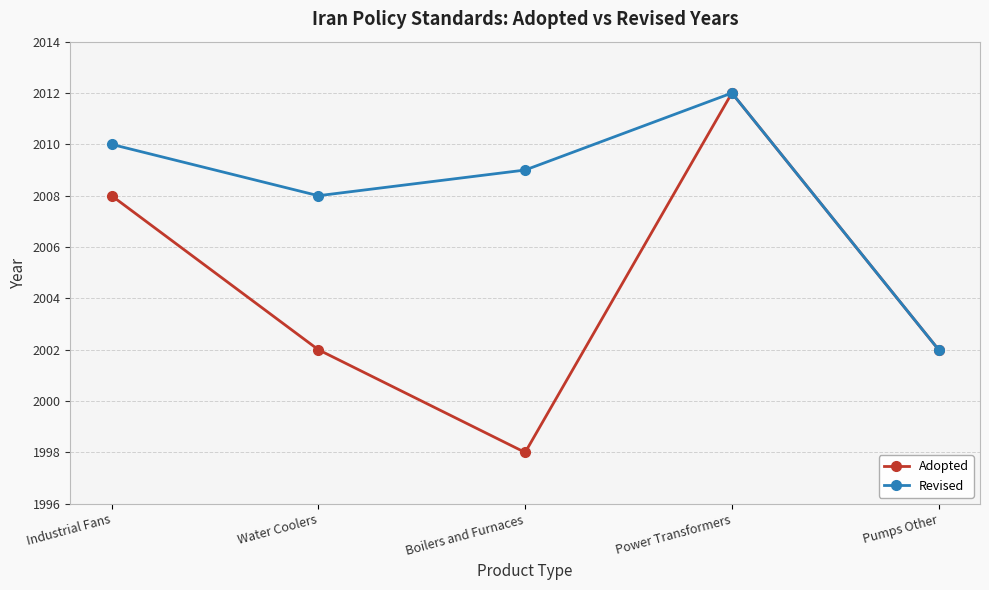

What is the label of the 3rd point from the left?

Boilers and Furnaces